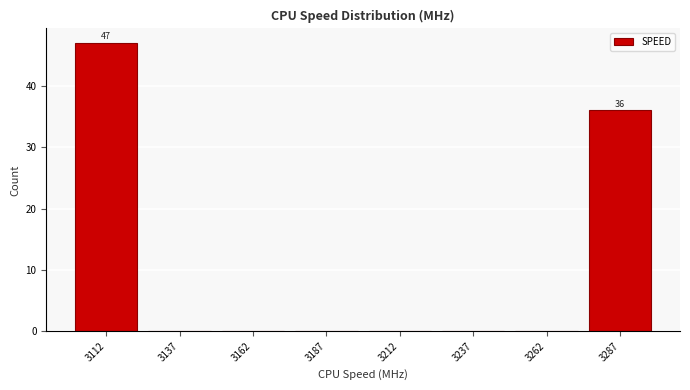

Over which range of the x-axis is the bar tallest?

3100 to 3125